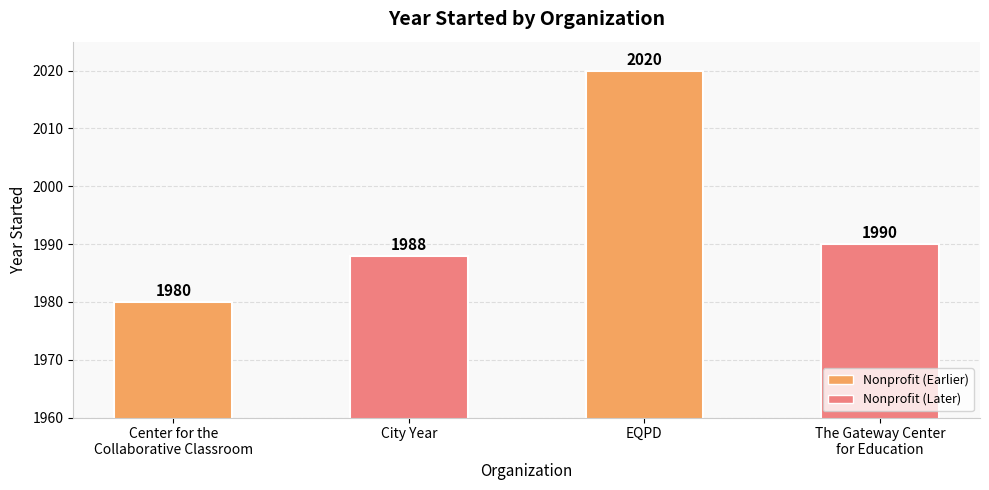

How many bars are there in total?

4